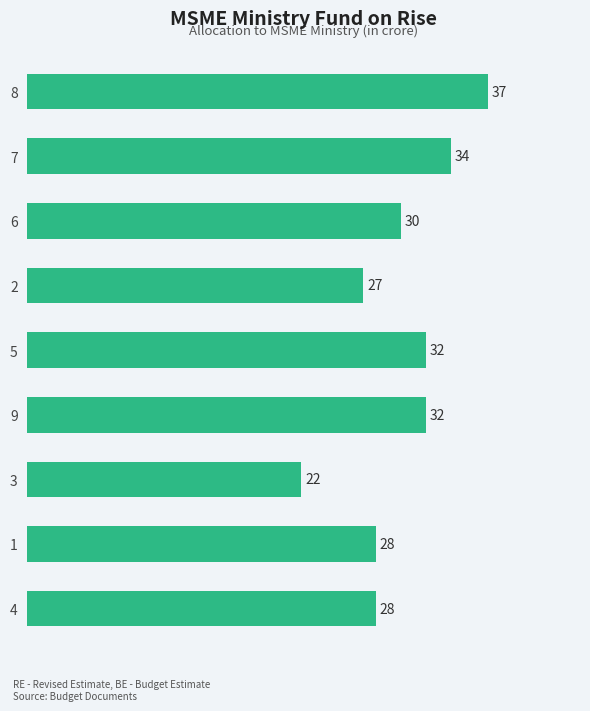

What is the greatest value displayed?

37